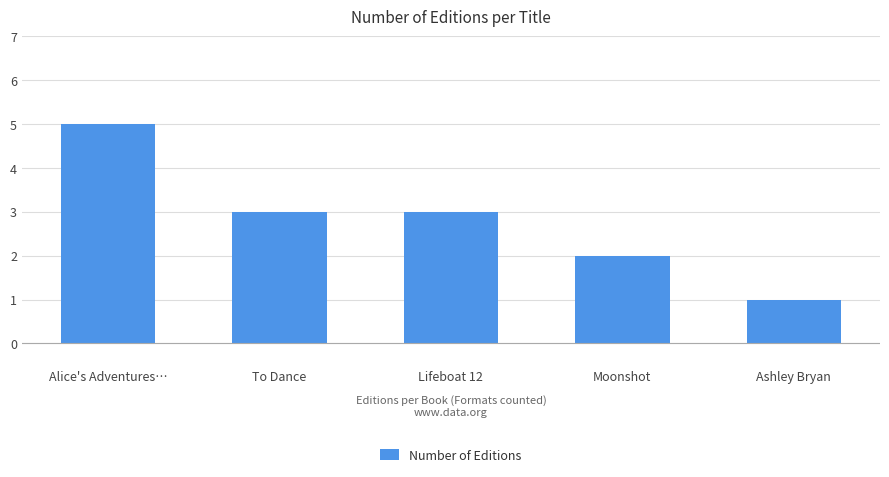

What is the label of the 2nd bar from the right?

Moonshot